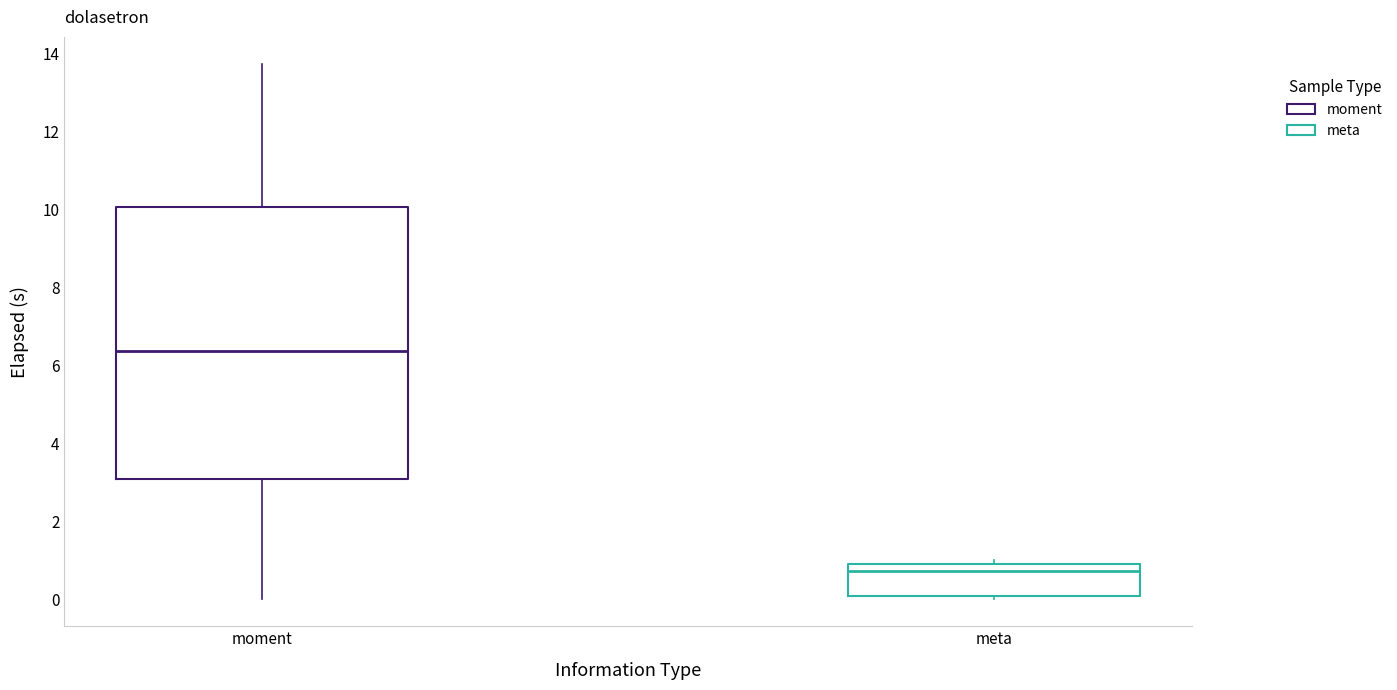

Which box's median line is the highest?

moment